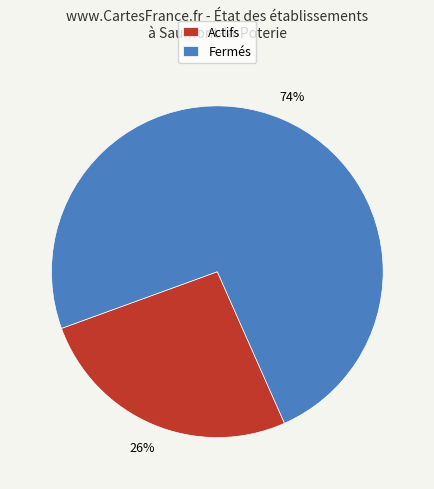

Count the number of slices in the pie.

2